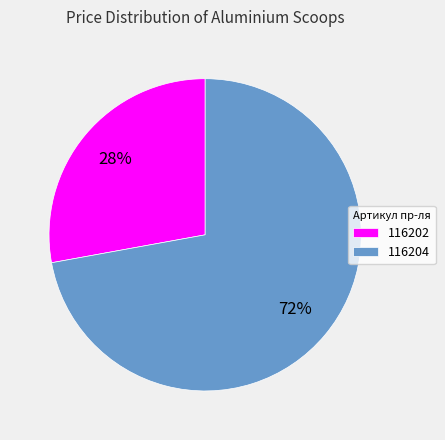

Do 116204 and 116202 together represent more than half of the pie?

Yes